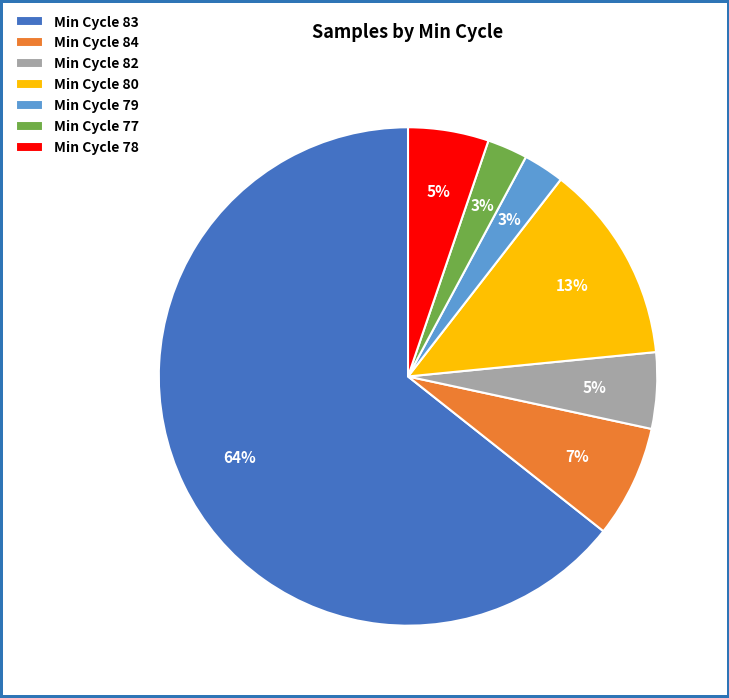

Which category has the biggest portion of the pie?

Min Cycle 83